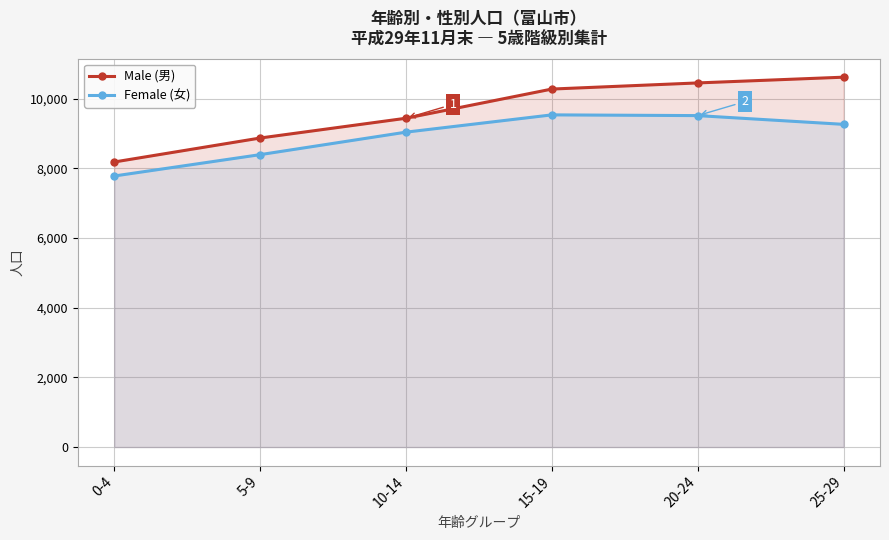

True or false: Male (男) and Female (女) intersect in this chart.

False